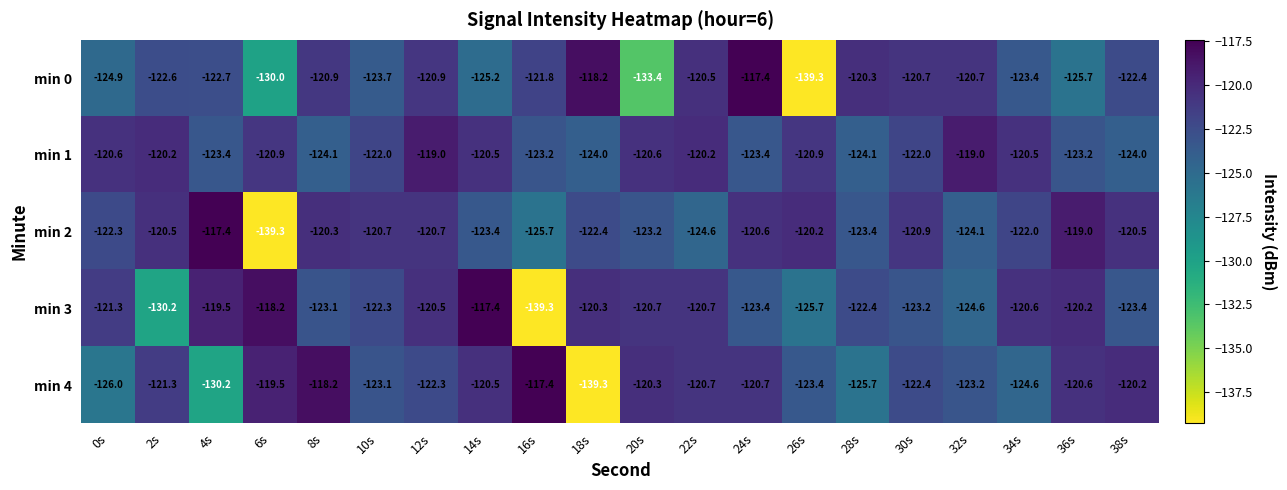

Where does the min 2 series first go above -120?

4s